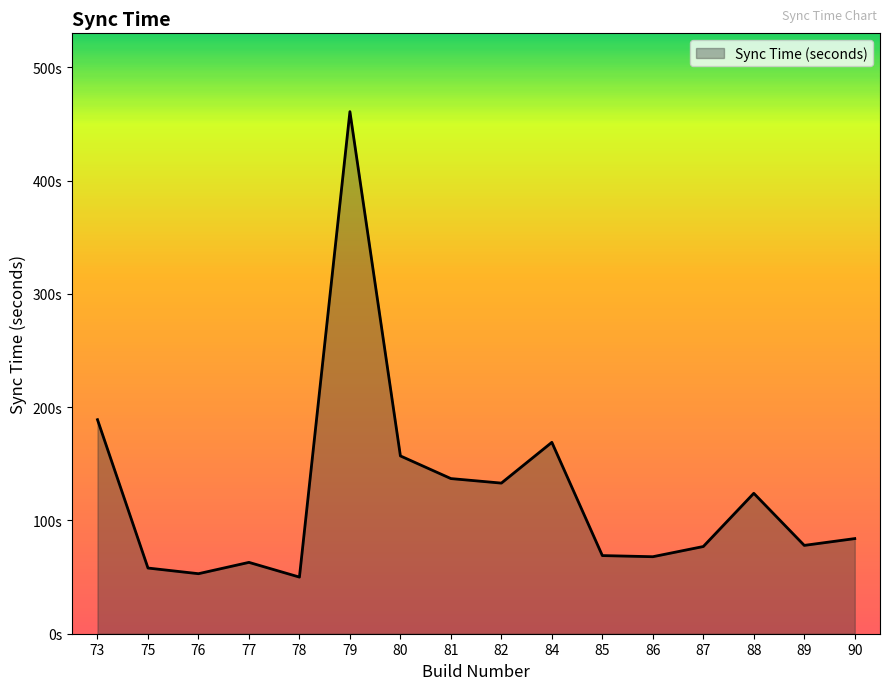

At which category does the chart reach its minimum across all series?

78